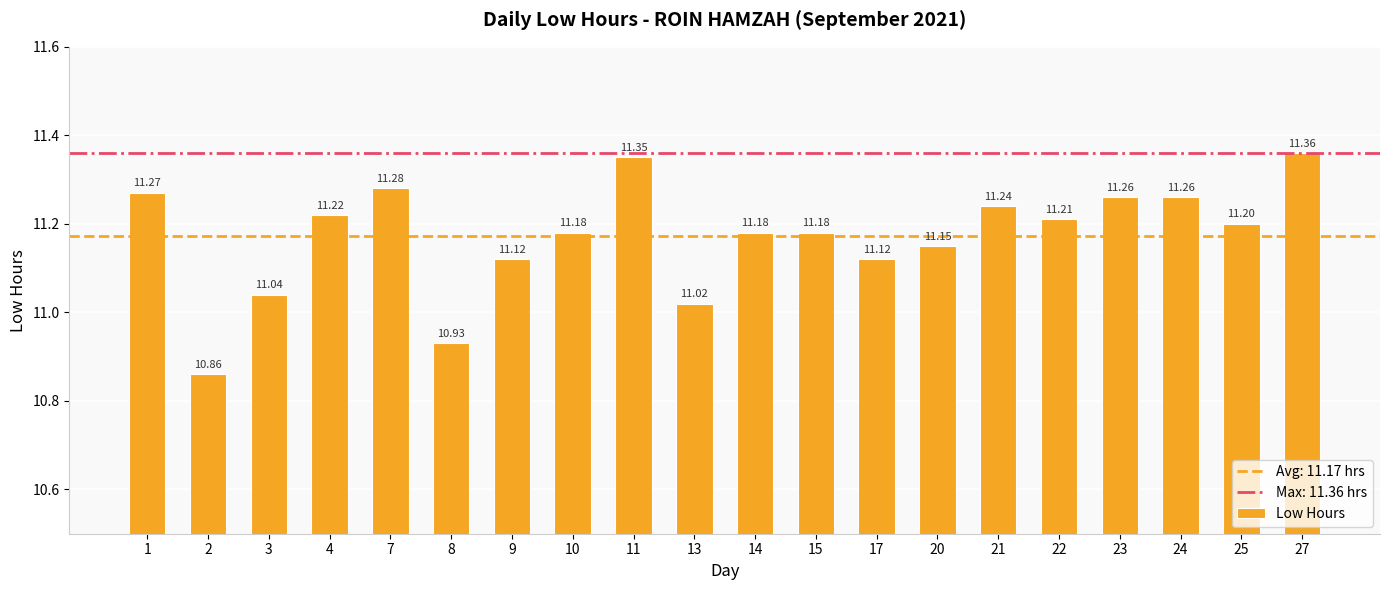

What is the change in value from 3 to 4?

+0.2